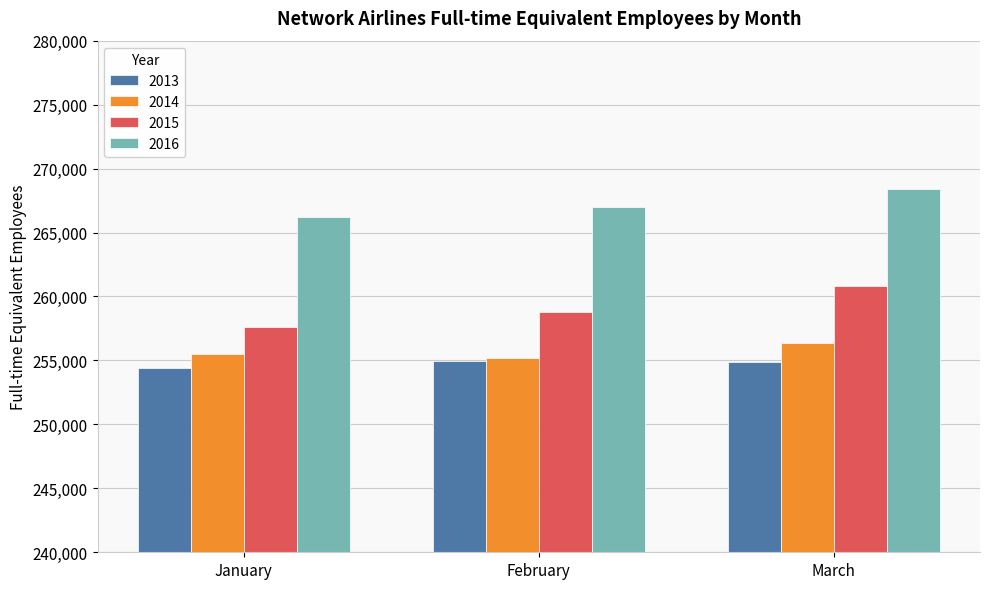

Which series has the widest spread of values?

2015